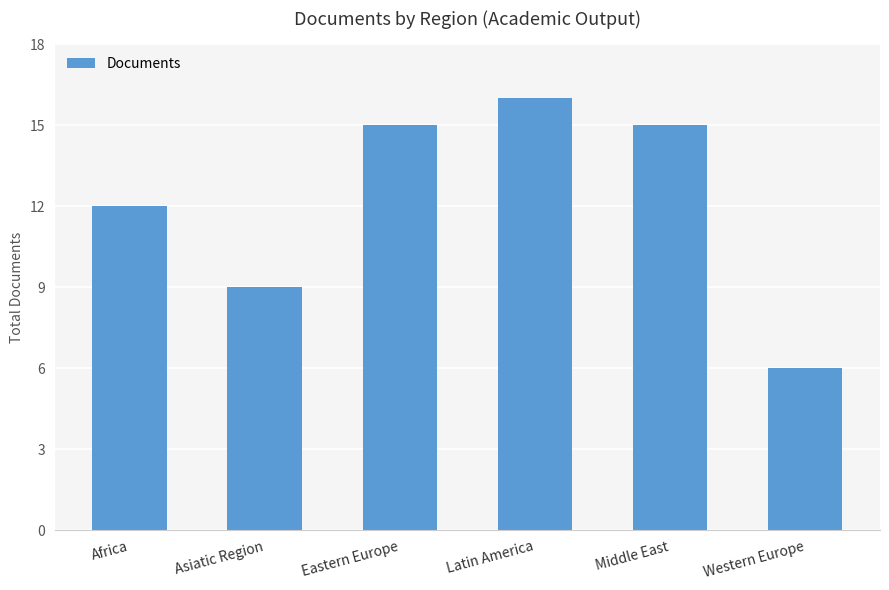

What is the label of the 4th bar from the right?

Eastern Europe